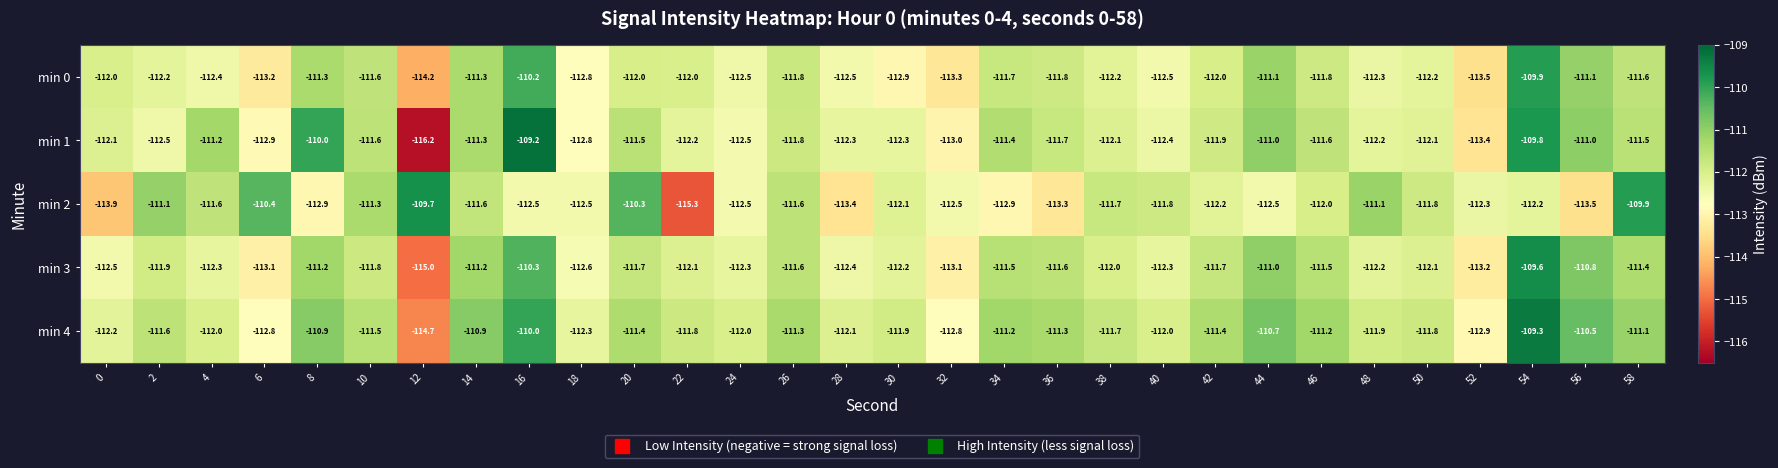

Is the value of min 1 at 28 greater than the value of min 0 at 40?

Yes